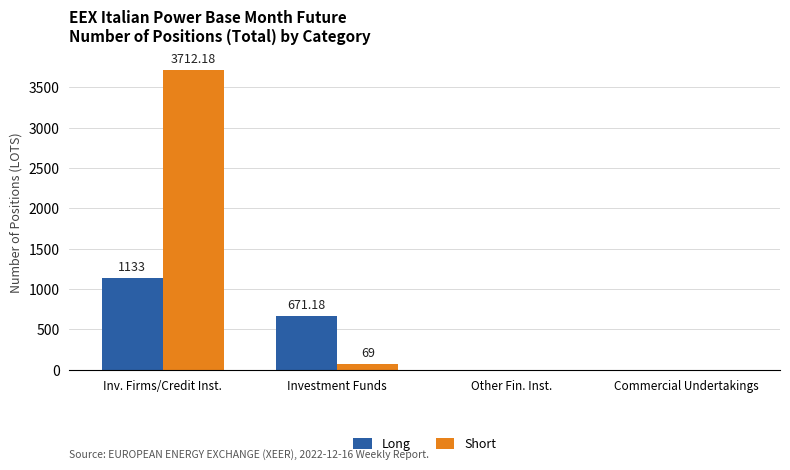

Where does the Long series first go above 671?

Inv. Firms/Credit Inst.